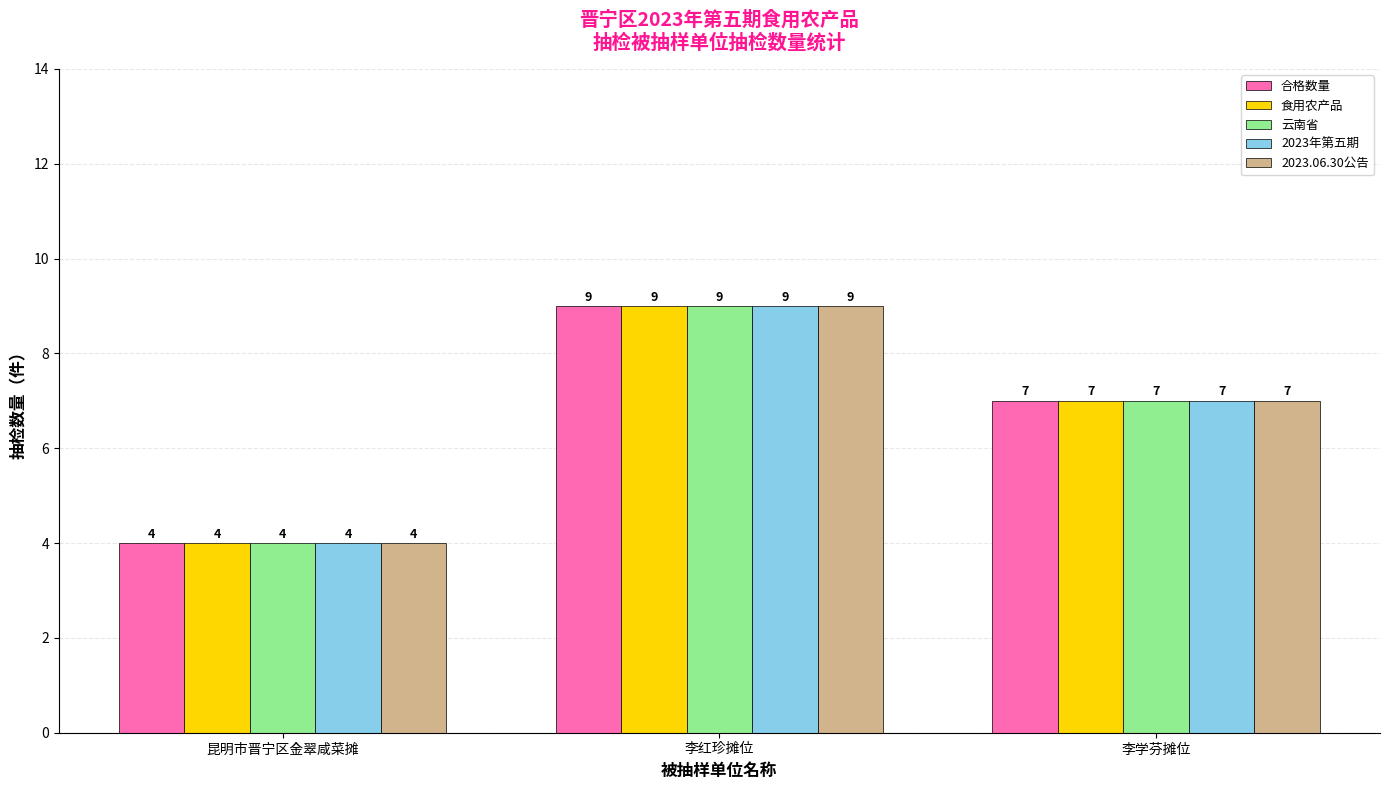

Which category has the highest value in the 云南省 series?

李红珍摊位